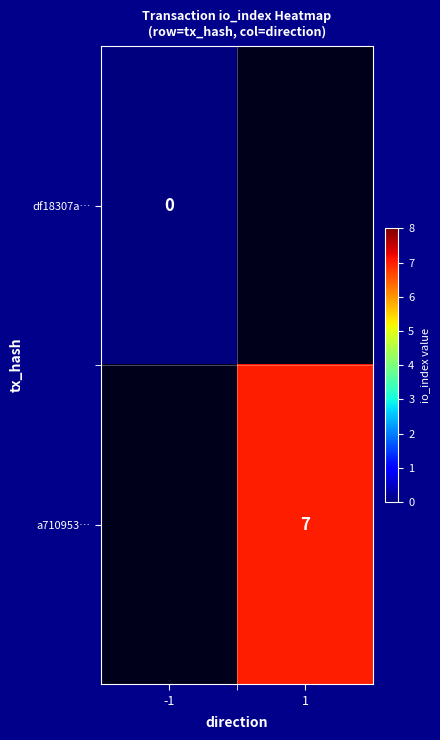

Count the number of data series in this chart.

2